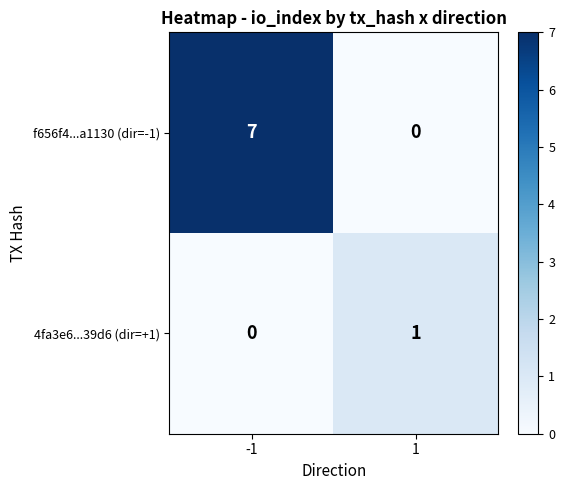

What is the maximum value for f656f4...a1130 (dir=-1)?

7